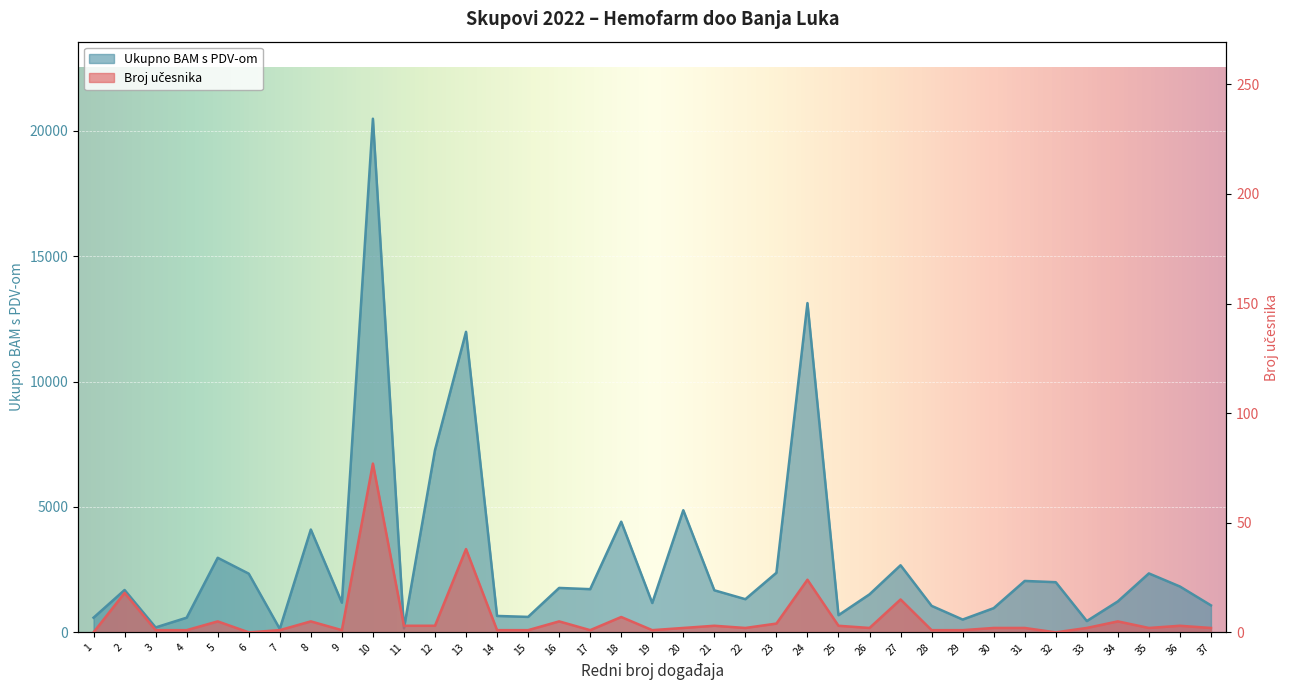

Which category has the highest value in the Broj učesnika series?

10